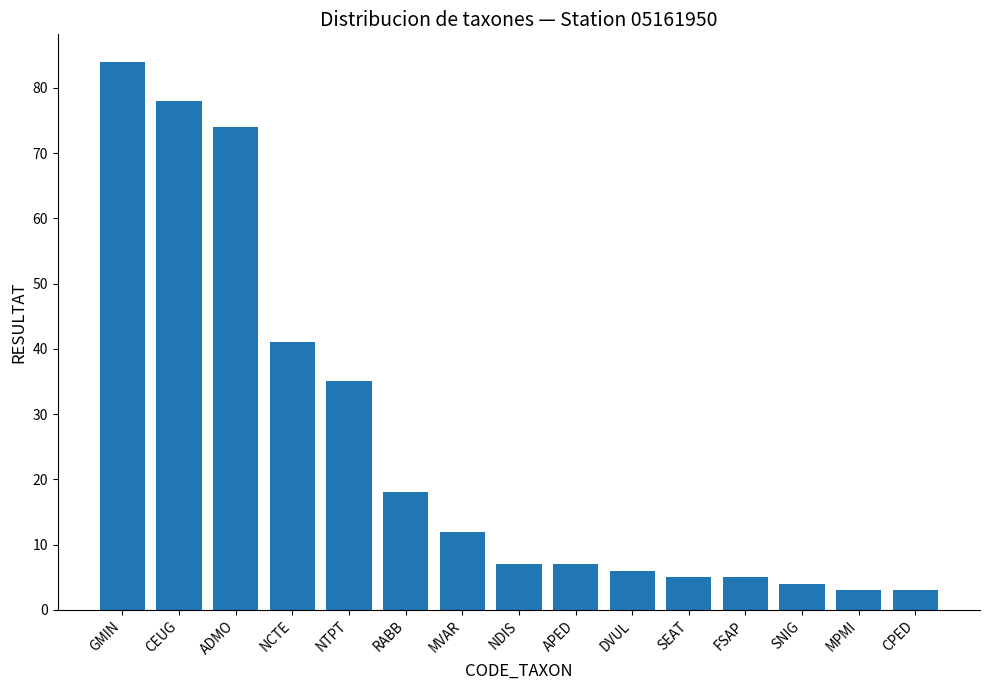

What is the minimum value shown in the chart?

3